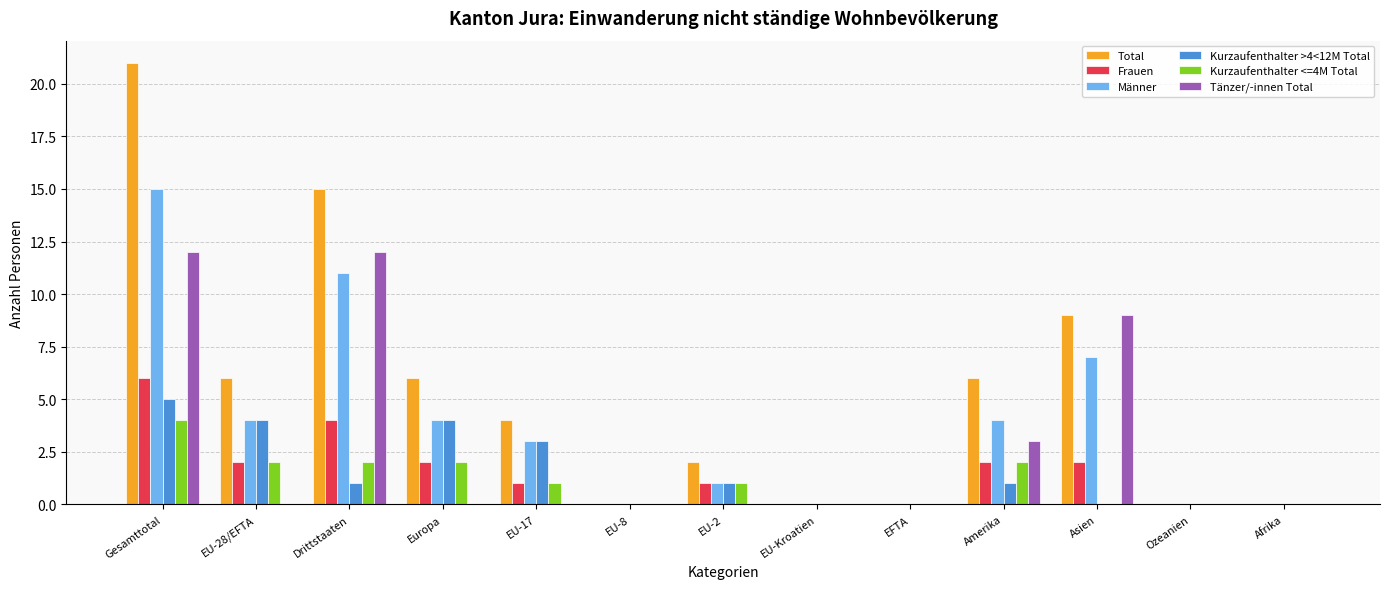

How many groups of bars are there?

13